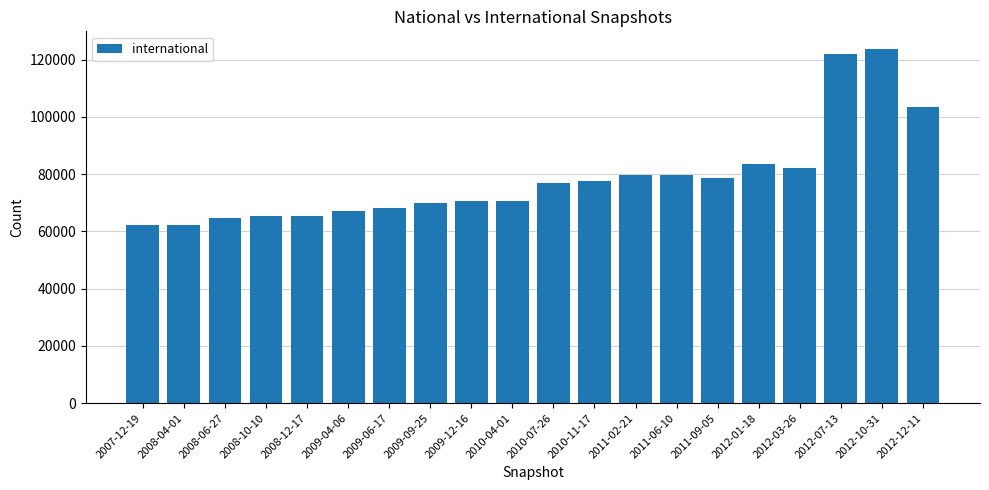

Between 2008-06-27 and 2010-04-01, which is larger?

2010-04-01